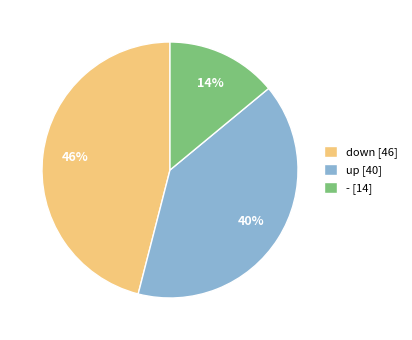

Does any single category account for the majority?

No